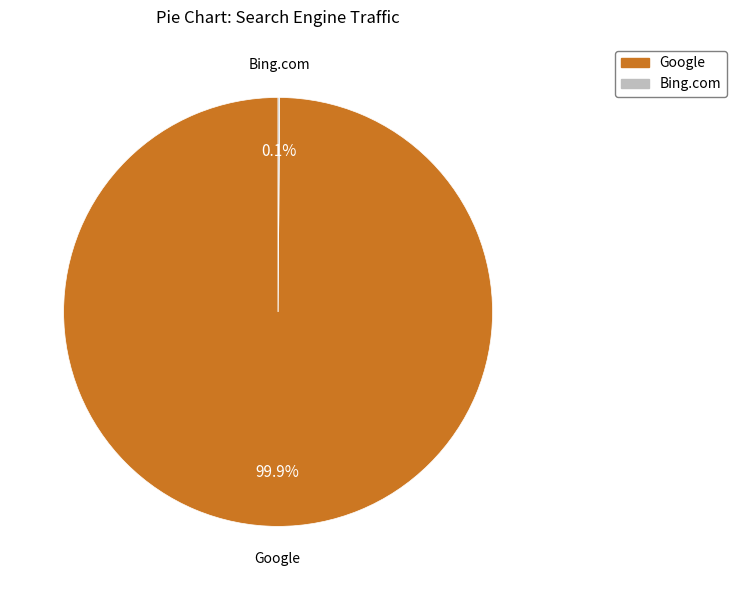

What is the majority slice?

Google